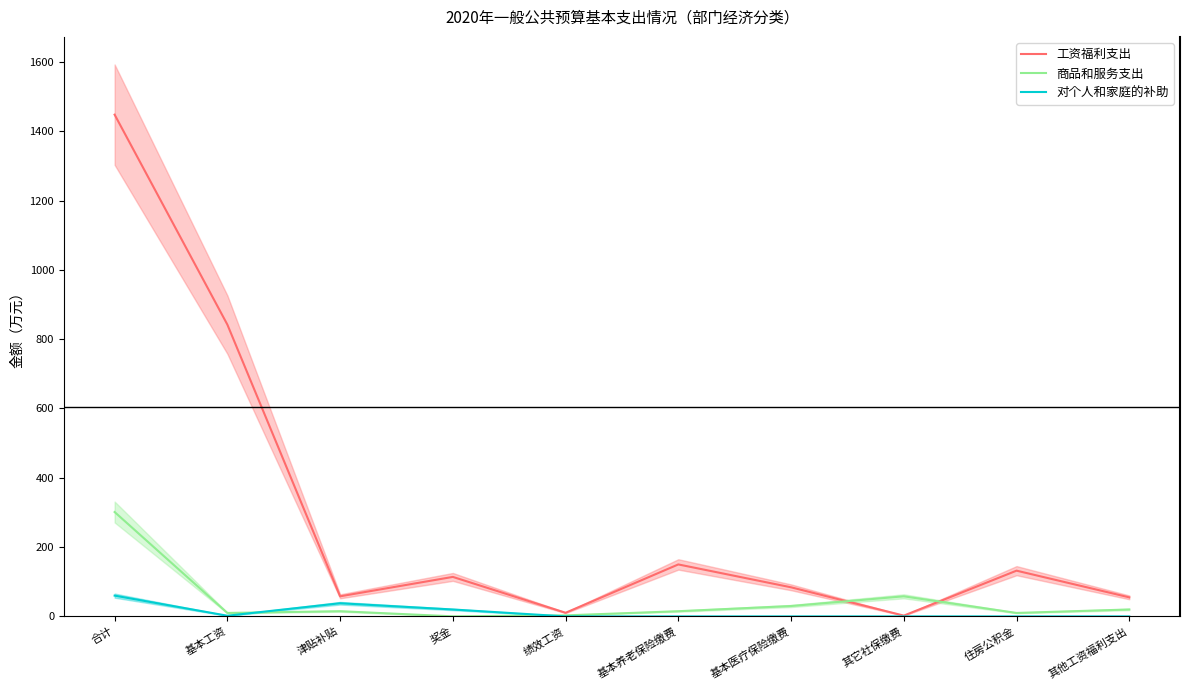

Which series has the largest range (max minus min)?

工资福利支出